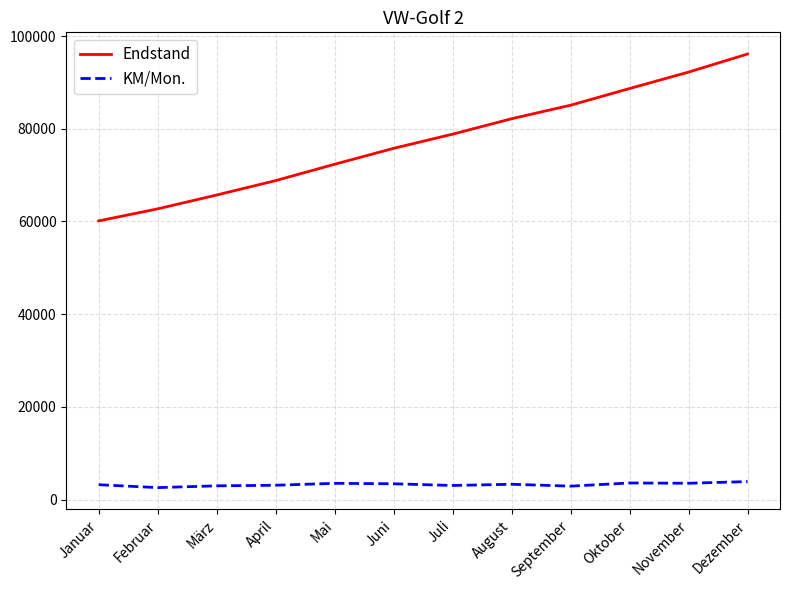

True or false: KM/Mon. has a value of 3431 at Juni.

True